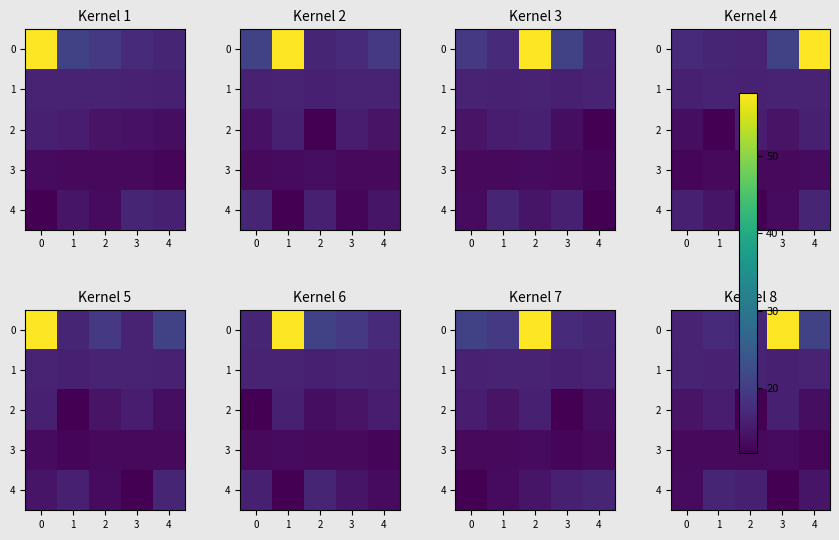

What is the smallest value displayed?

11.7